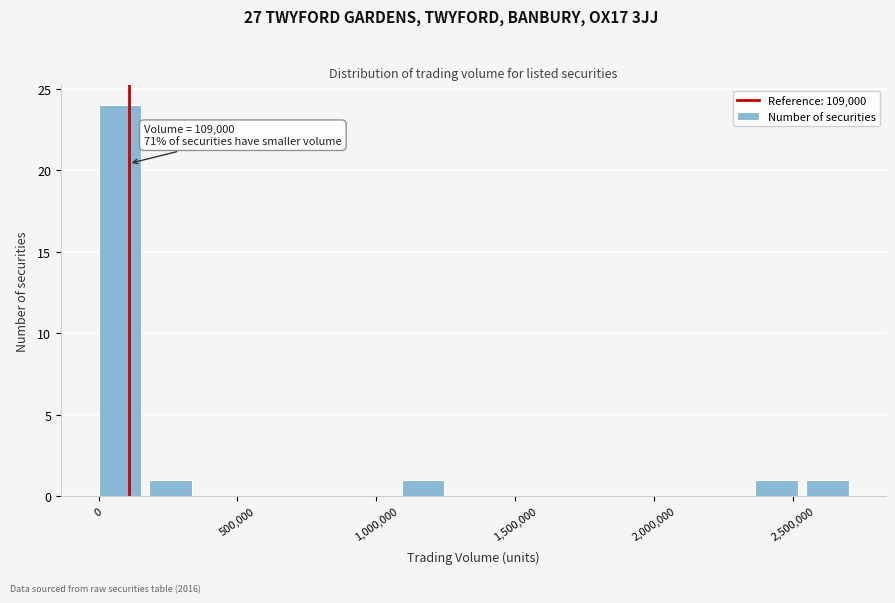

Around what value on the x-axis is the tallest bar? Give the approximate position of its centre, as read against the axis.

100000